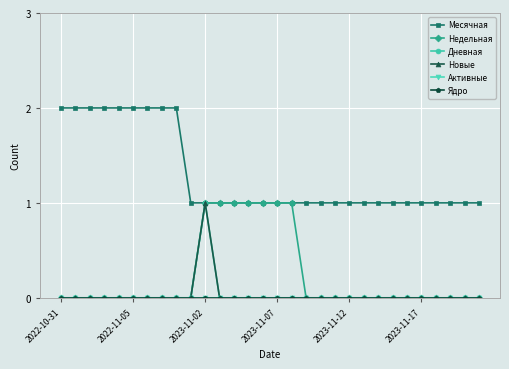

Does the chart have visible grid lines?

Yes